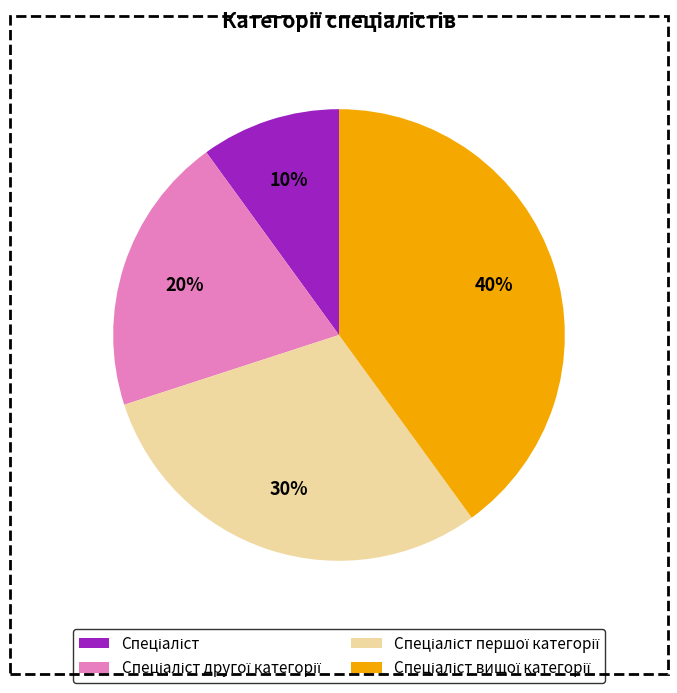

How many slices are in this pie chart?

4